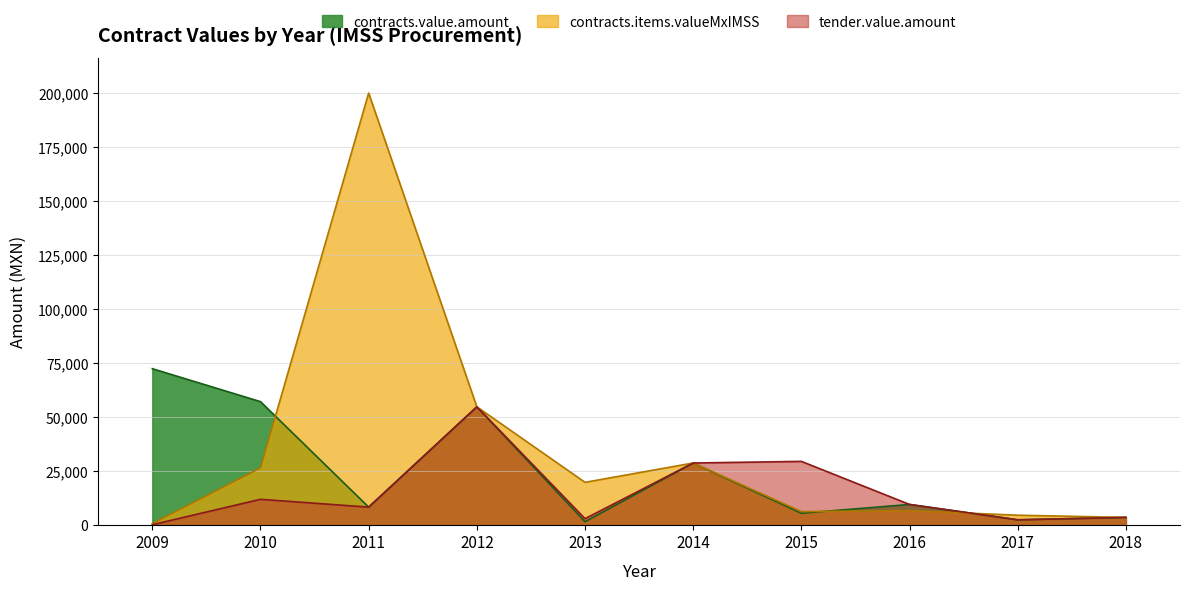

List the labels in order of tender.value.amount value, smallest first.

2009, 2017, 2013, 2018, 2011, 2016, 2010, 2014, 2015, 2012